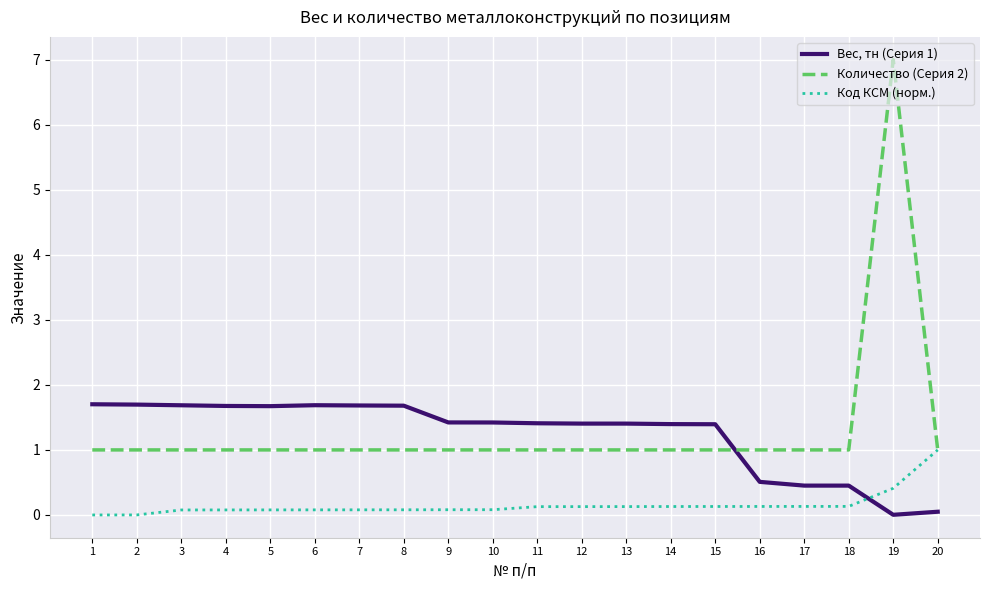

At which category does the chart reach its peak across all series?

19